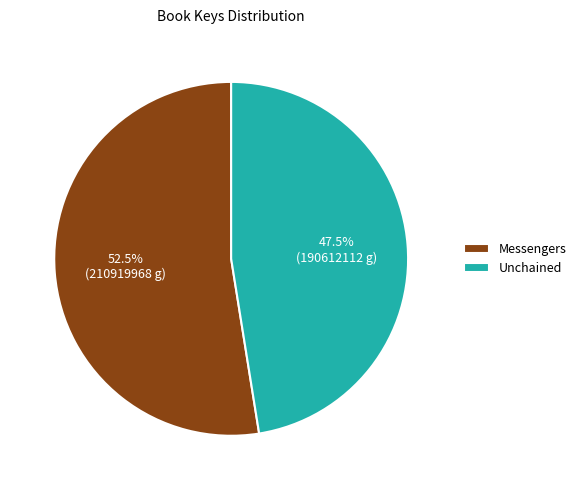

Is there any slice that represents more than half of the pie?

Yes